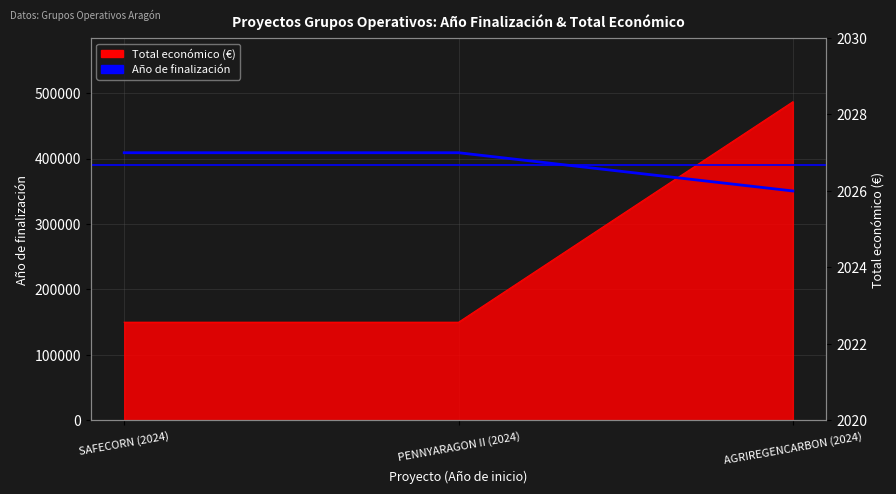

What is the ratio of the value at PENNYARAGON II (2024) to the value at SAFECORN (2024)?

1.0